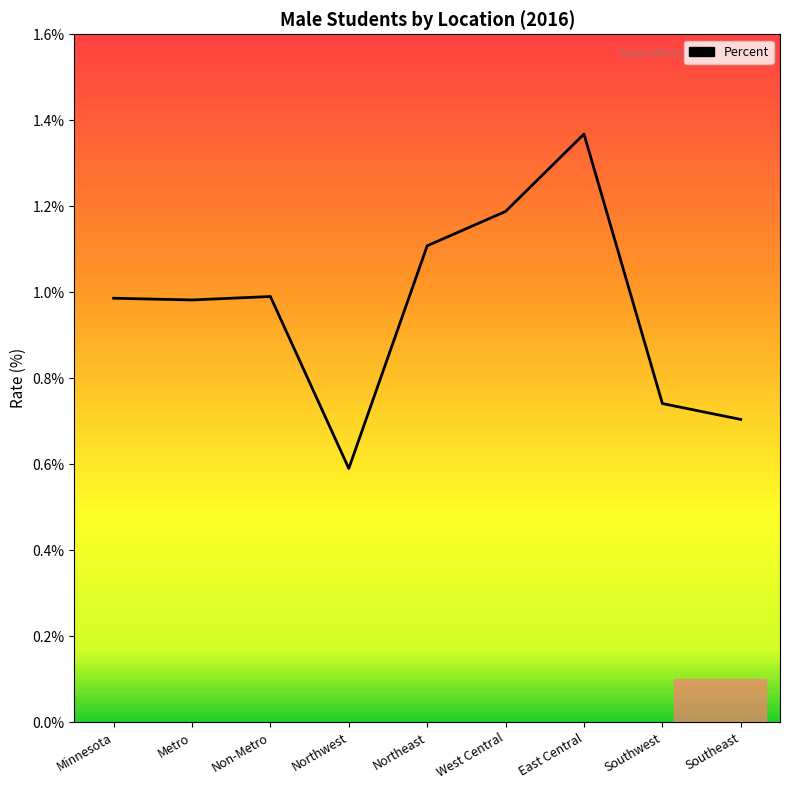

What is the label of the 2nd point from the right?

Southwest